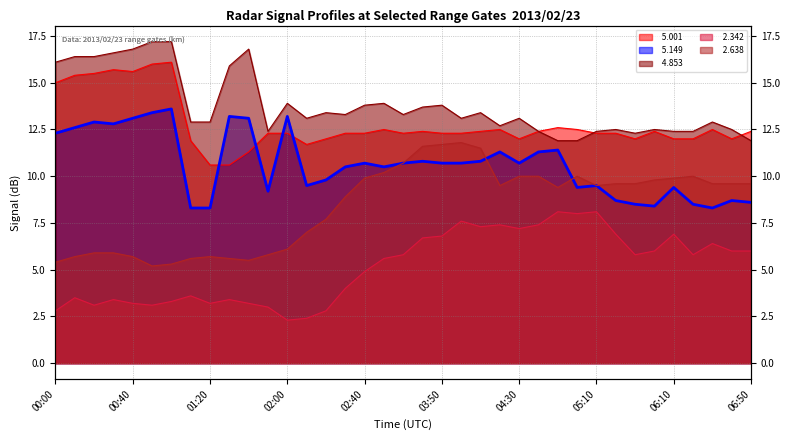

What is the sum of the   2.342 values at 05:30 and 02:30?

9.8